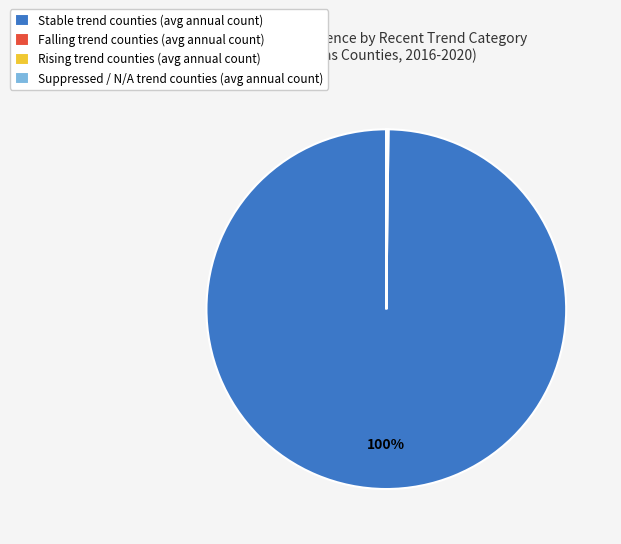

What is the largest slice in the pie chart?

Stable trend counties (avg annual count)